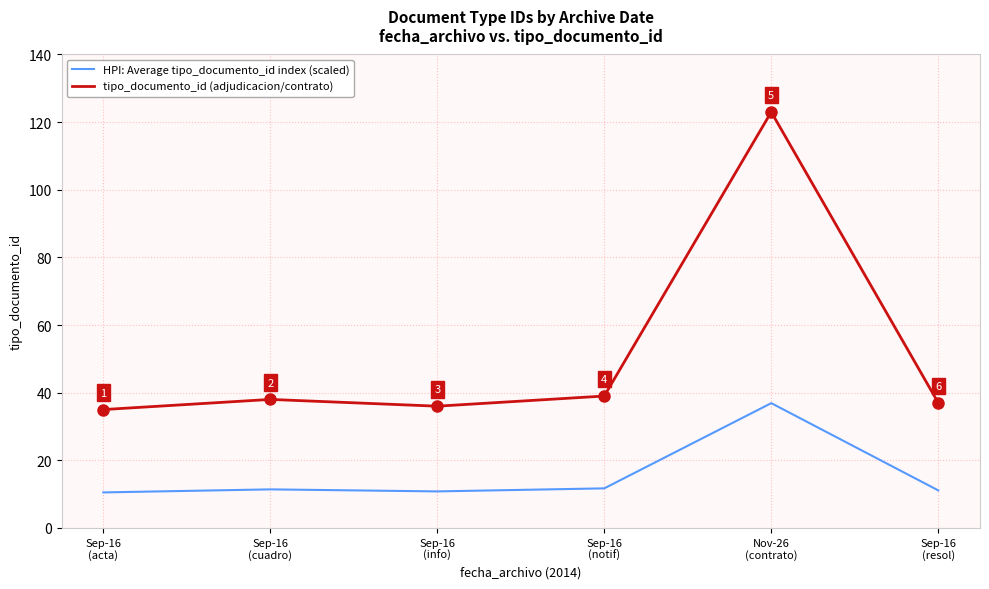

What is the sum of all tipo_documento_id (adjudicacion/contrato) values?

308.0